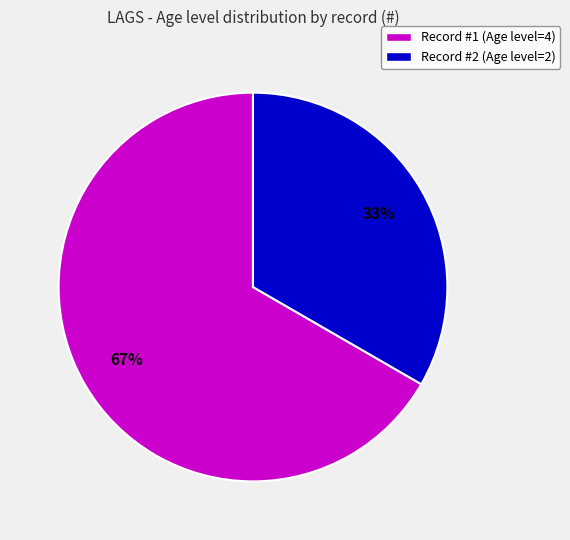

Which has a higher value, Record #2 (Age level=2) or Record #1 (Age level=4)?

Record #1 (Age level=4)